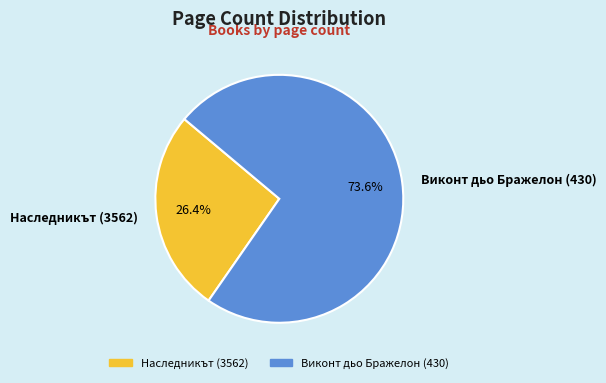

Which category has the biggest portion of the pie?

Виконт дьо Бражелон (430)